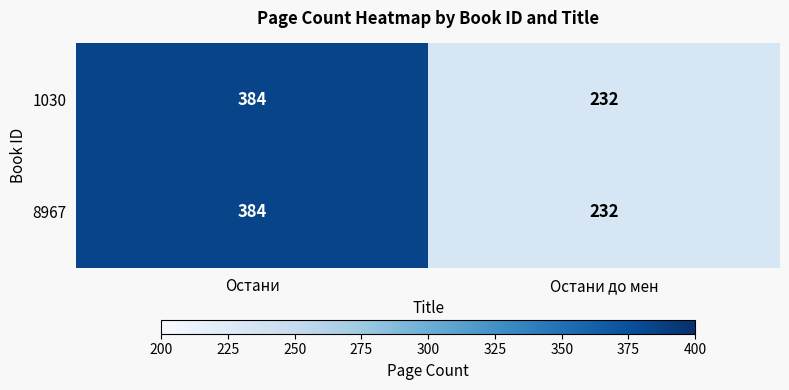

What is the sum of all 8967 values?

616